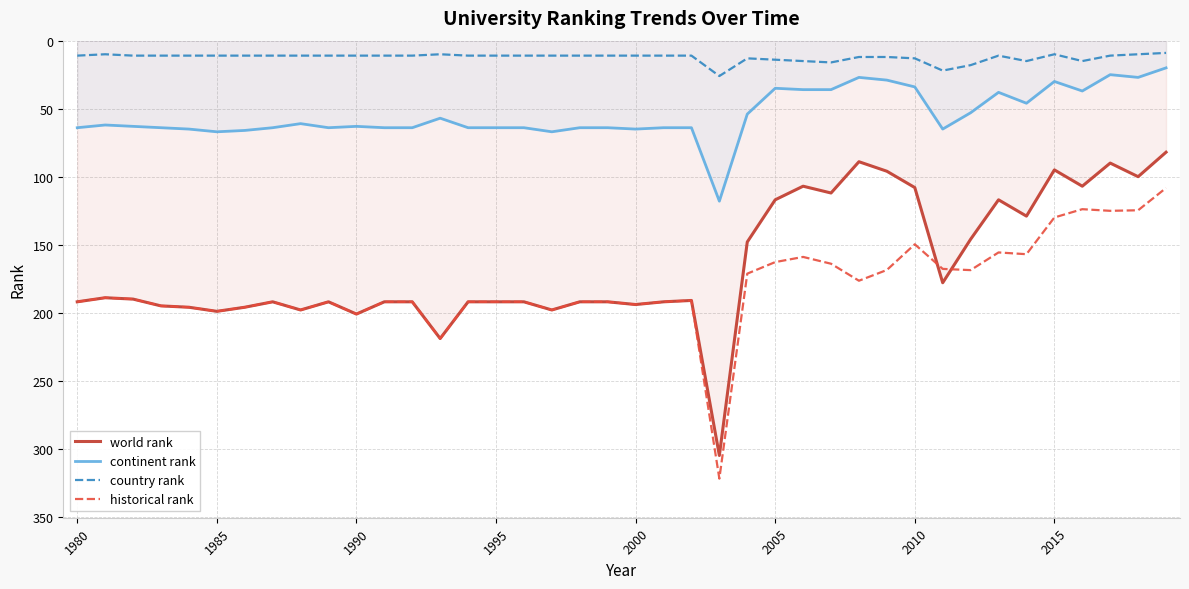

What is the maximum value for historical rank?

322.0